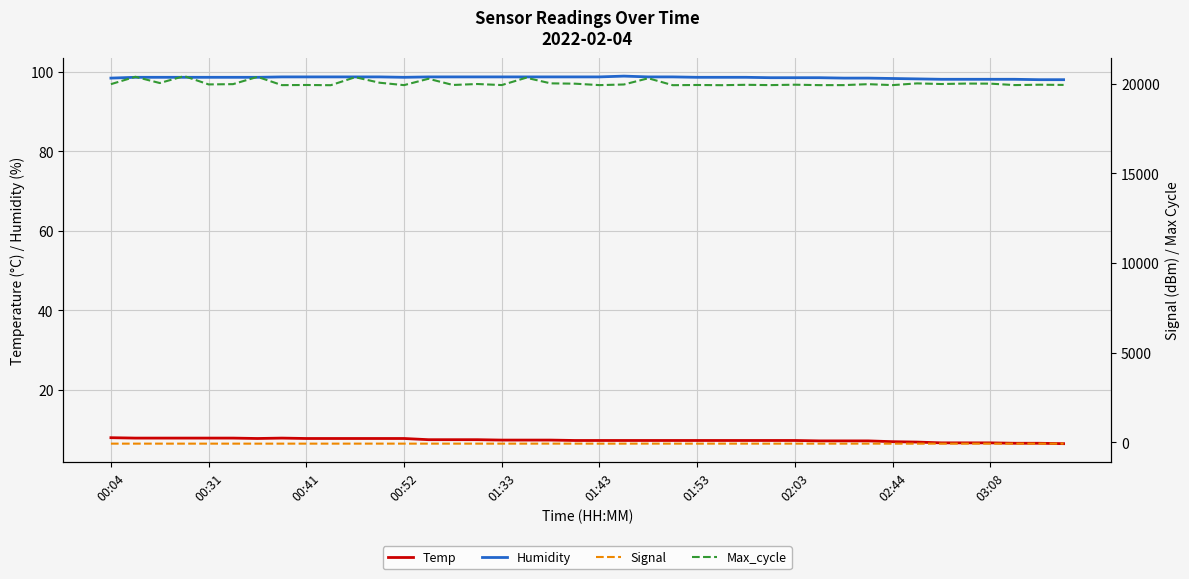

True or false: Signal has a value of -76.0 at 17.

True